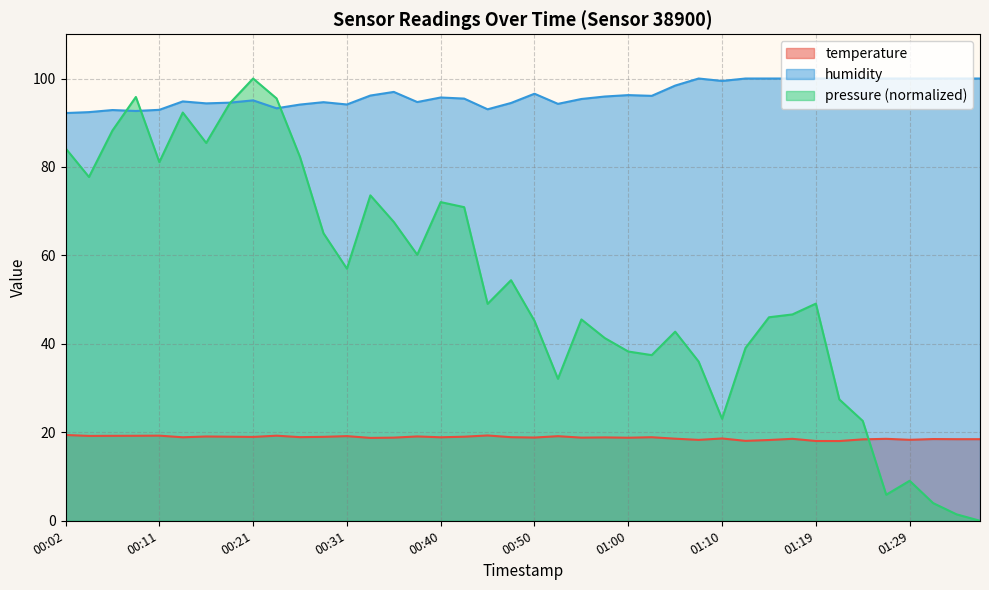

Which category has the highest value across all series?

01:07